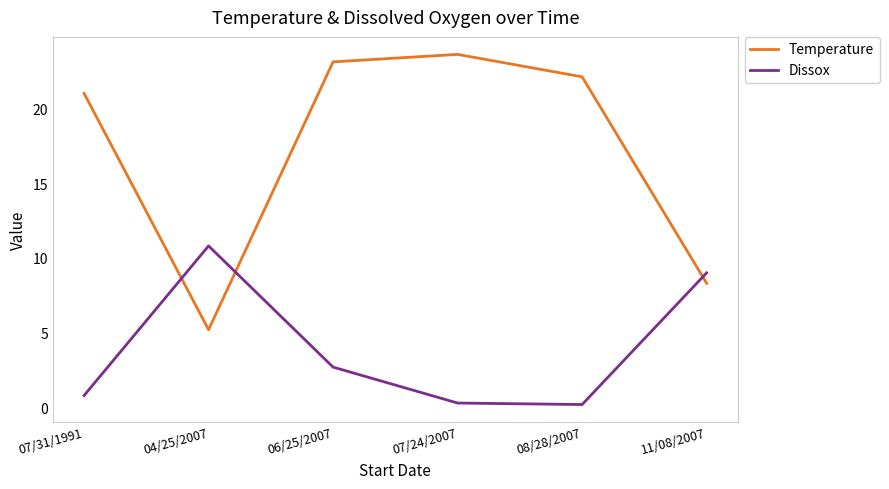

Rank the series by their maximum value, from highest to lowest.

Temperature, Dissox